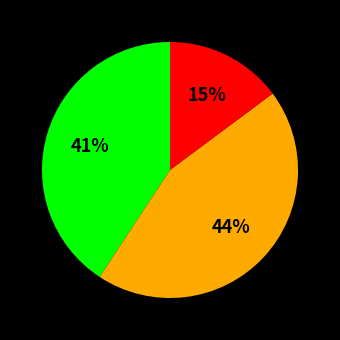

Does any single category account for the majority?

No